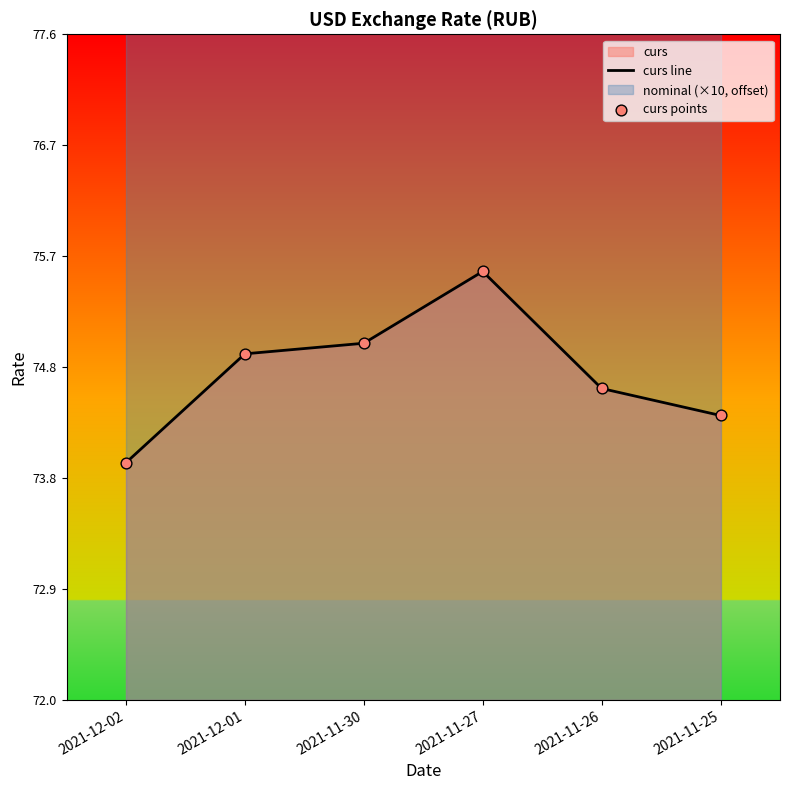

Which series contains the highest Y value?

curs line